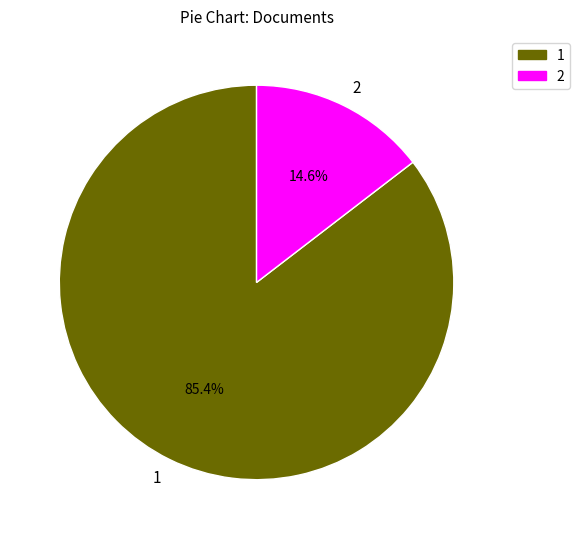

Which slice represents more than half of the pie?

1